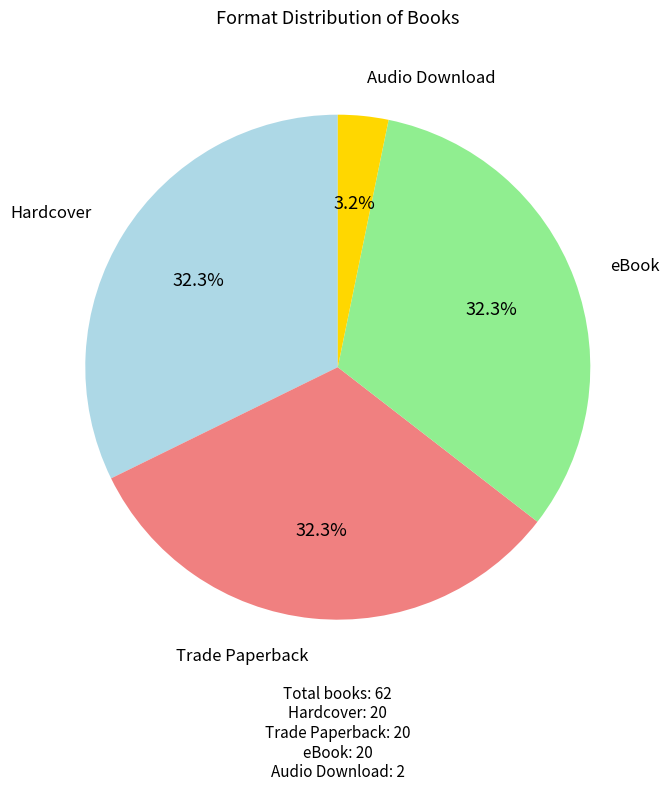

To the nearest percent, what is the difference between the largest and smallest slice percentages?

29%